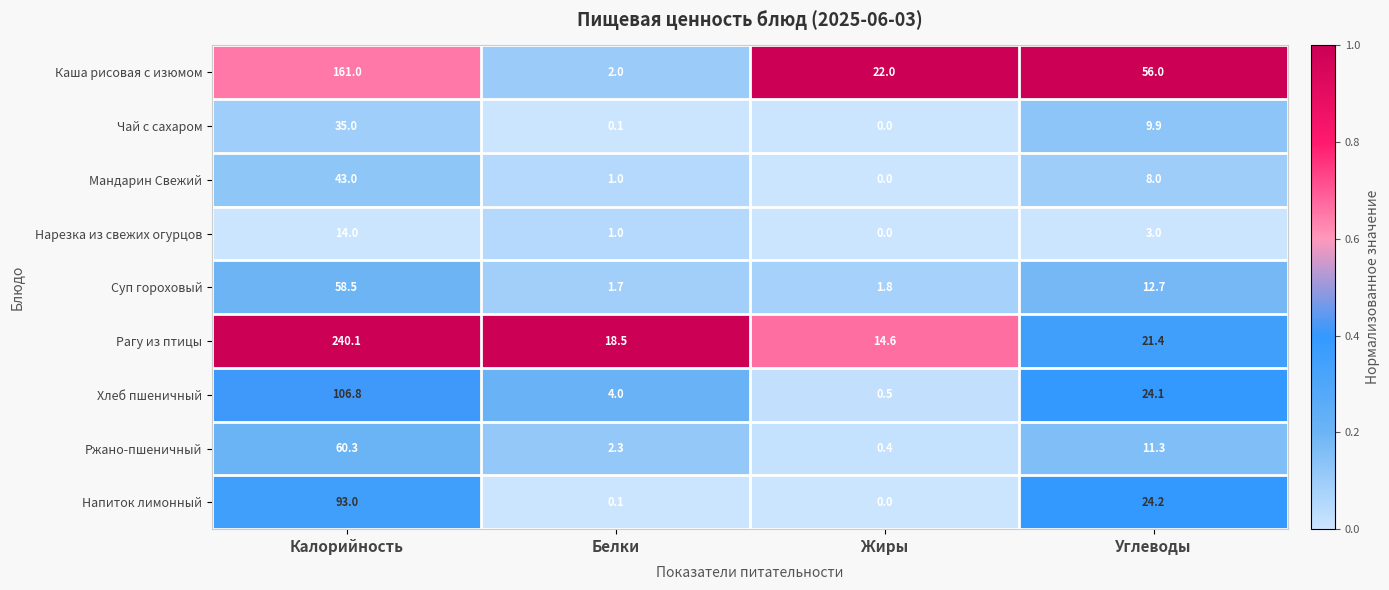

What is the average value of the Хлеб пшеничный series?

33.9